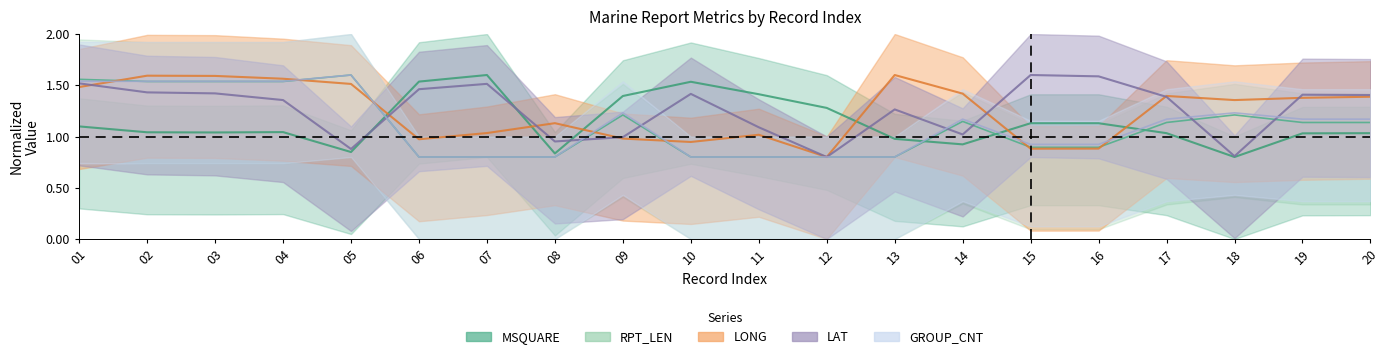

List the series in order of their peak value, lowest first.

LONG_mean, LAT_mean, MSQUARE_mean, RPT_LEN_mean, GROUP_CNT_mean